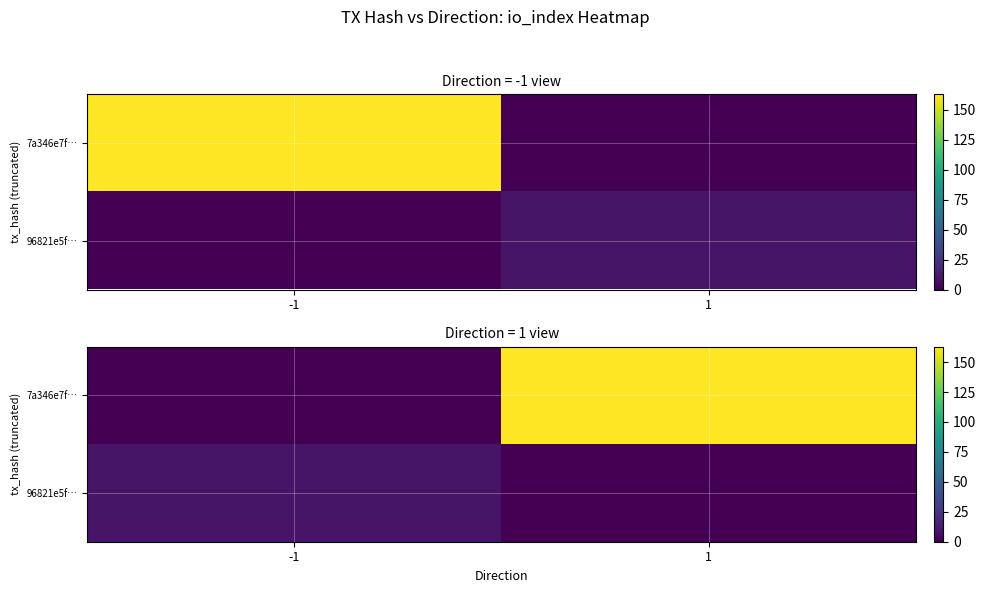

How many categories are shown in the chart?

2